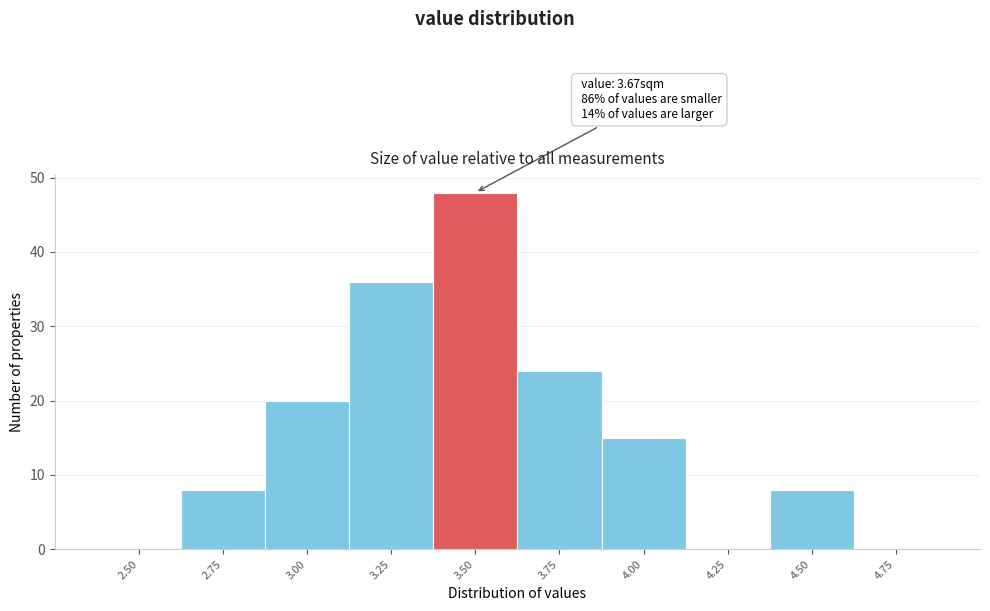

Reading right to left, transcribe all the data shown in this chart.

4.75=0	4.50=8	4.25=0	4.00=15	3.75=24	3.50=48	3.25=36	3.00=20	2.75=8	2.50=0